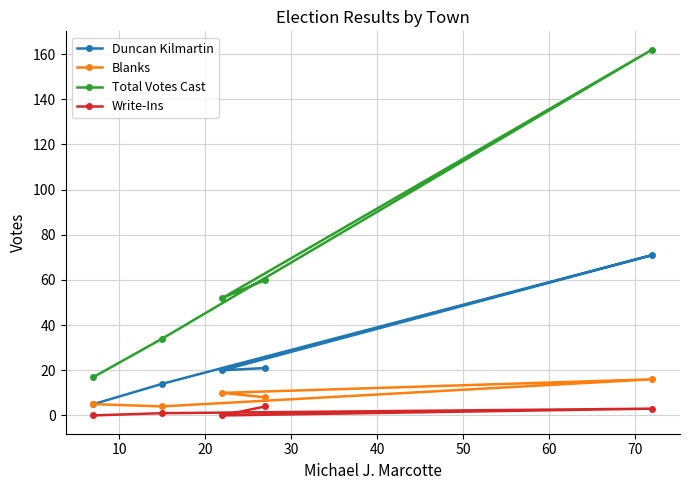

True or false: Blanks has more than 1 interior local peaks.

False